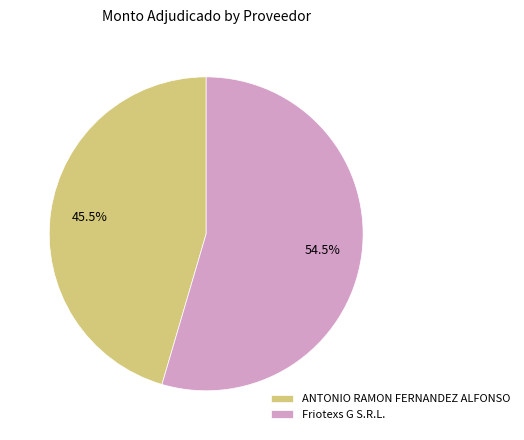

Which category has the smallest portion of the pie?

ANTONIO RAMON FERNANDEZ ALFONSO